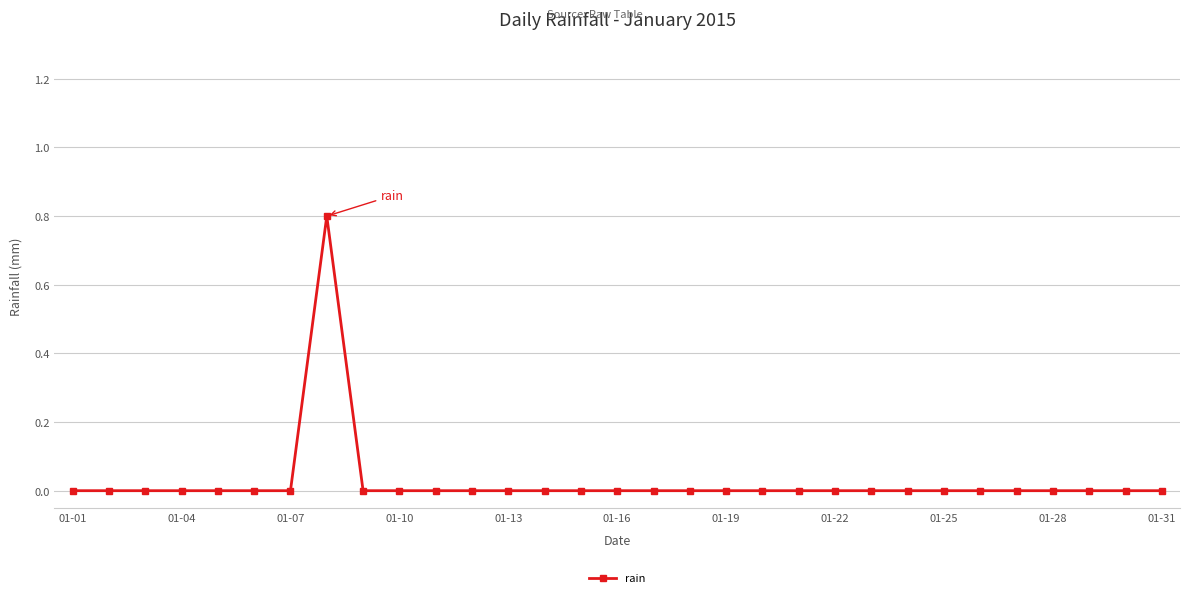

What is the greatest value displayed?

0.8